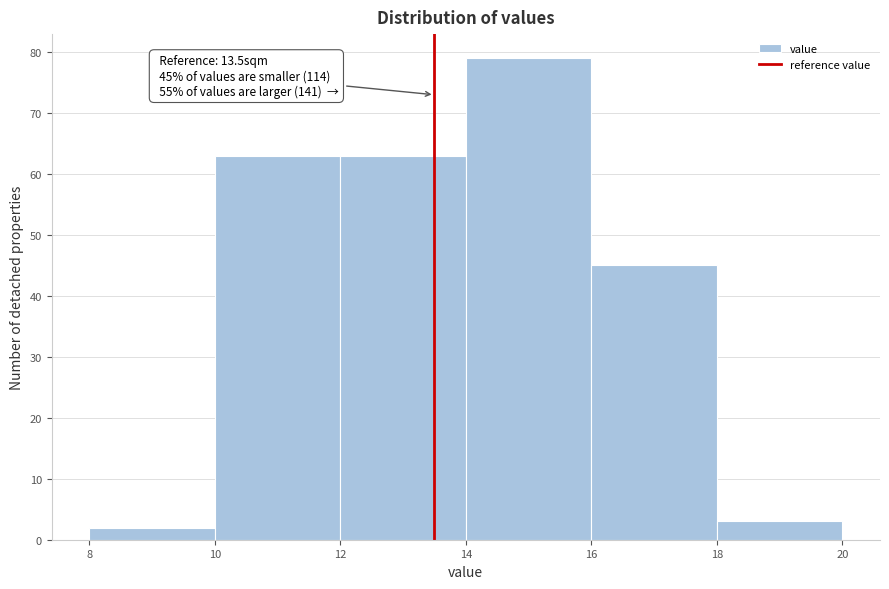

Over which range of the x-axis is the bar tallest?

14 to 16